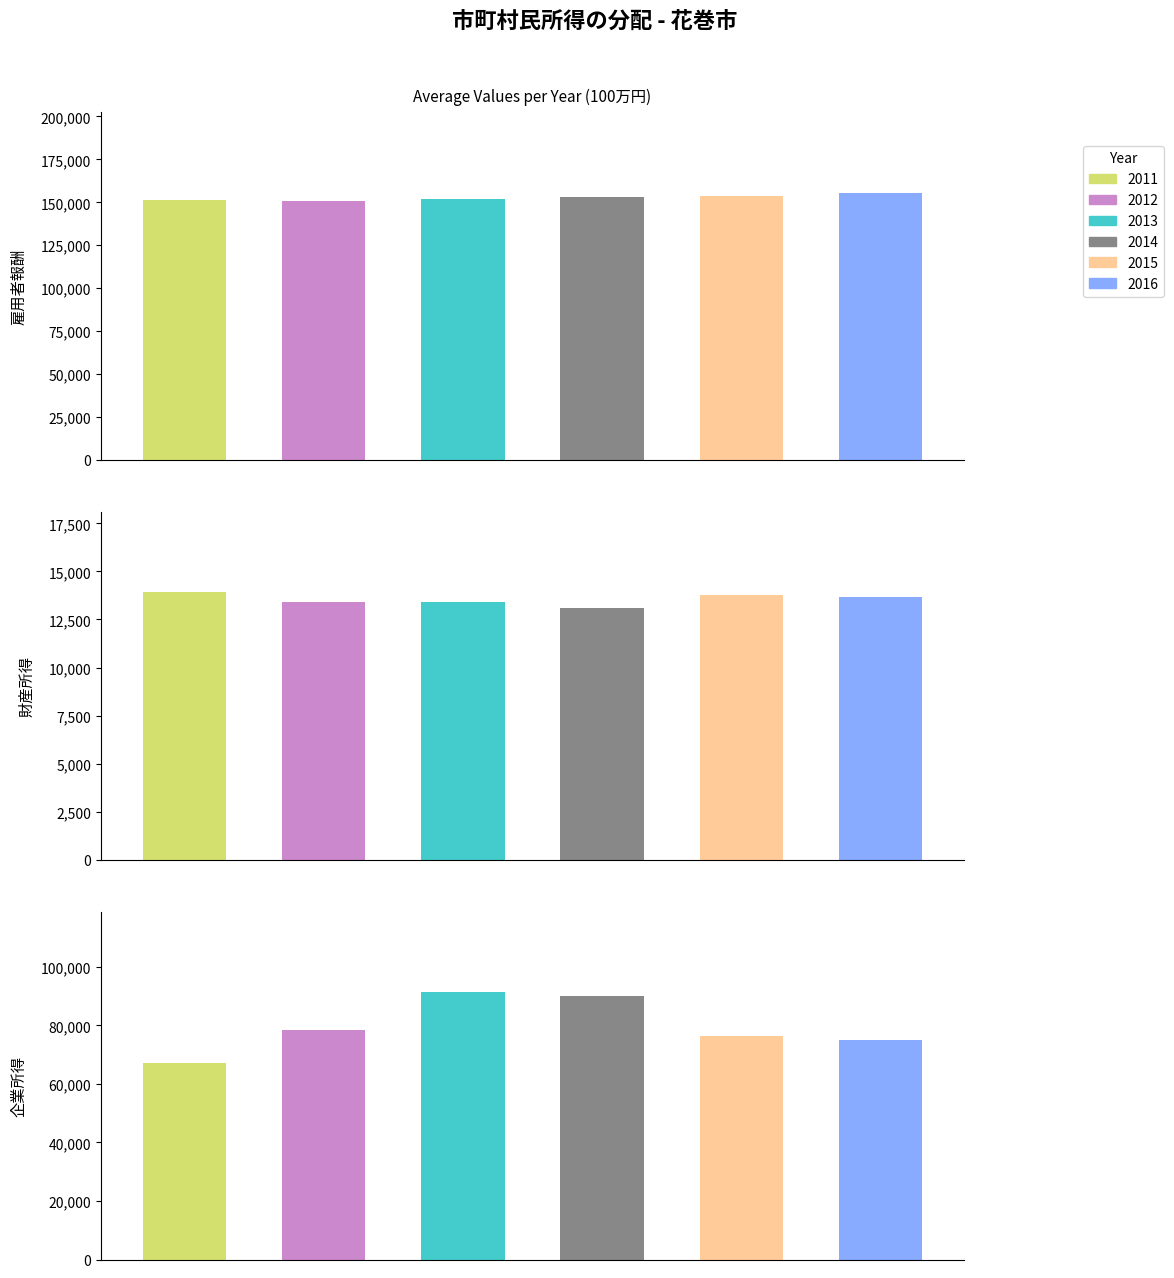

How many groups of bars are there?

3